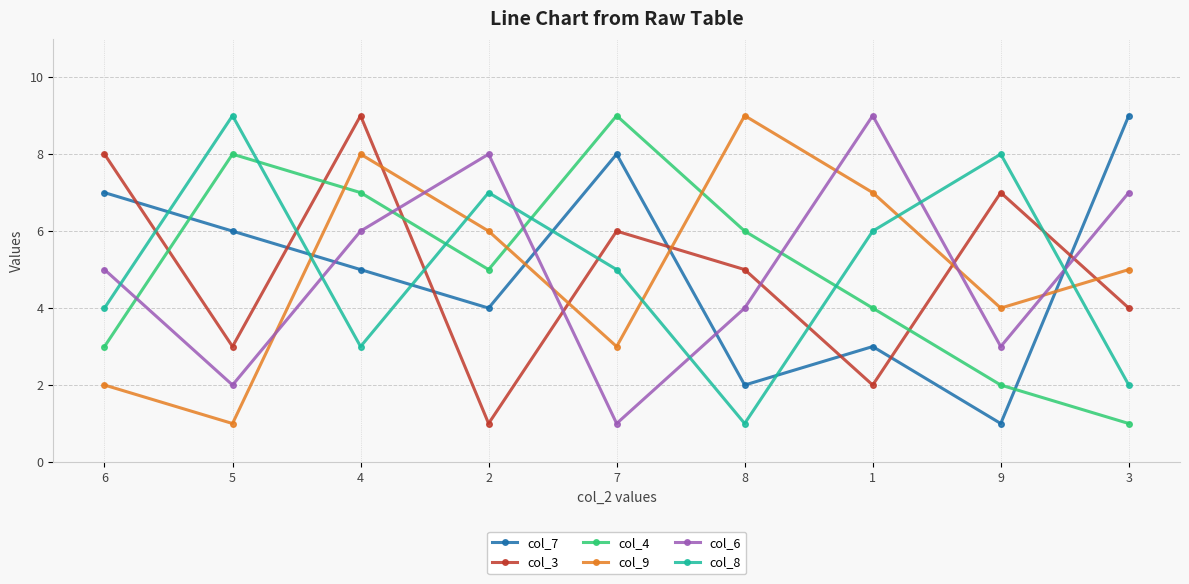

At which label does col_8 reach its minimum?

8